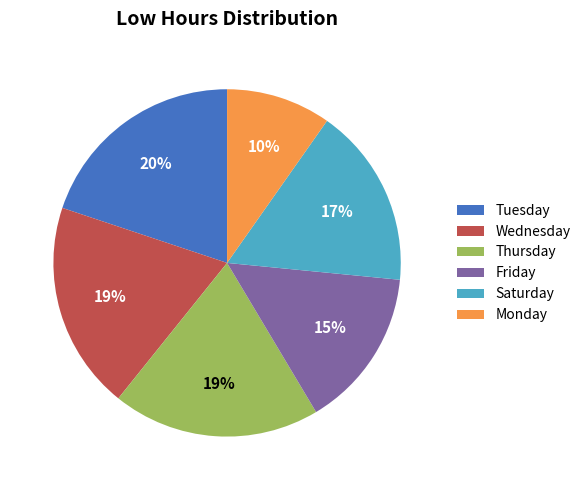

Is Saturday the majority of the pie?

No